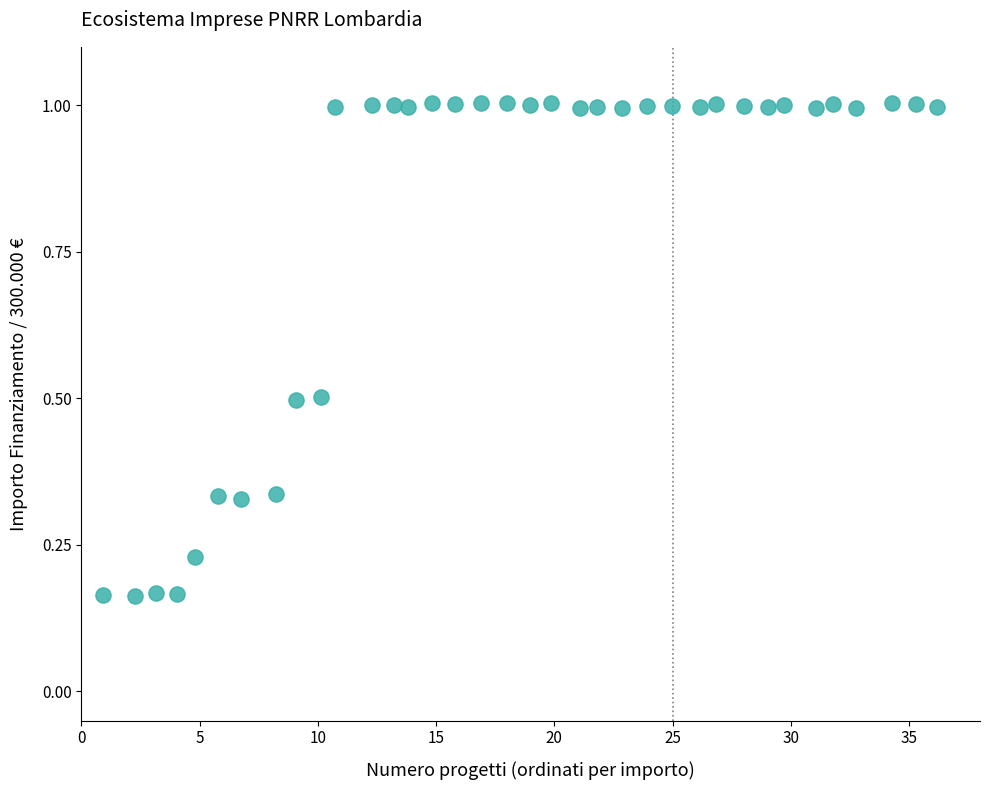

What is the range of X values (max minus min)?

35.3